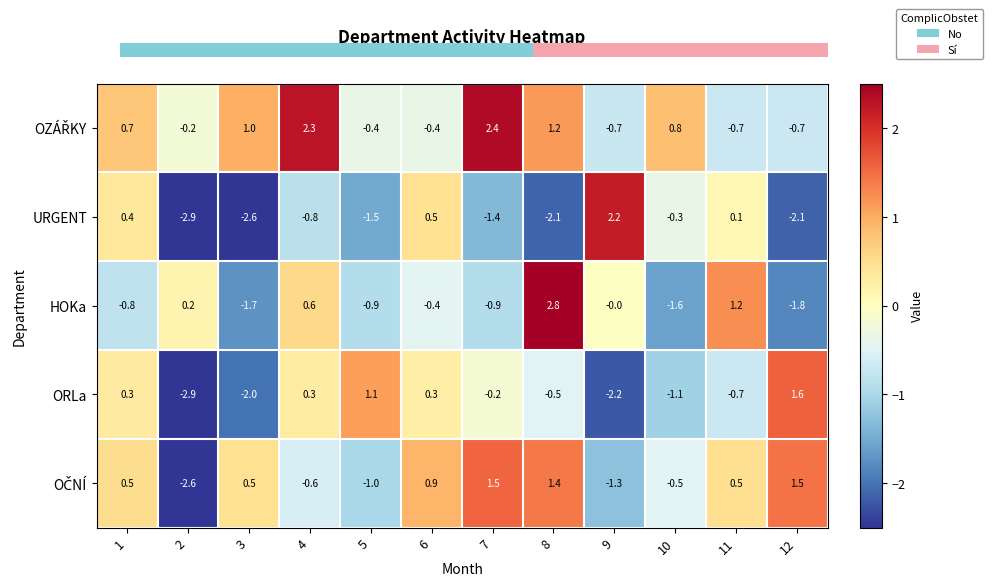

What is the difference between the maximum and minimum values in the ORLa series?

4.5